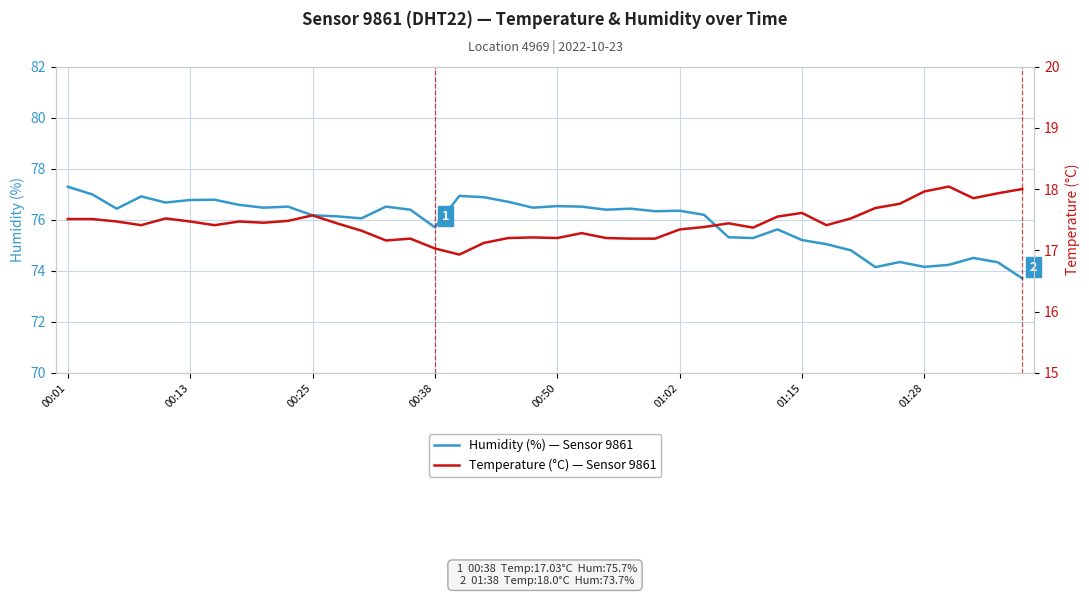

True or false: Humidity (%) — Sensor 9861 and Temperature (°C) — Sensor 9861 intersect in this chart.

False